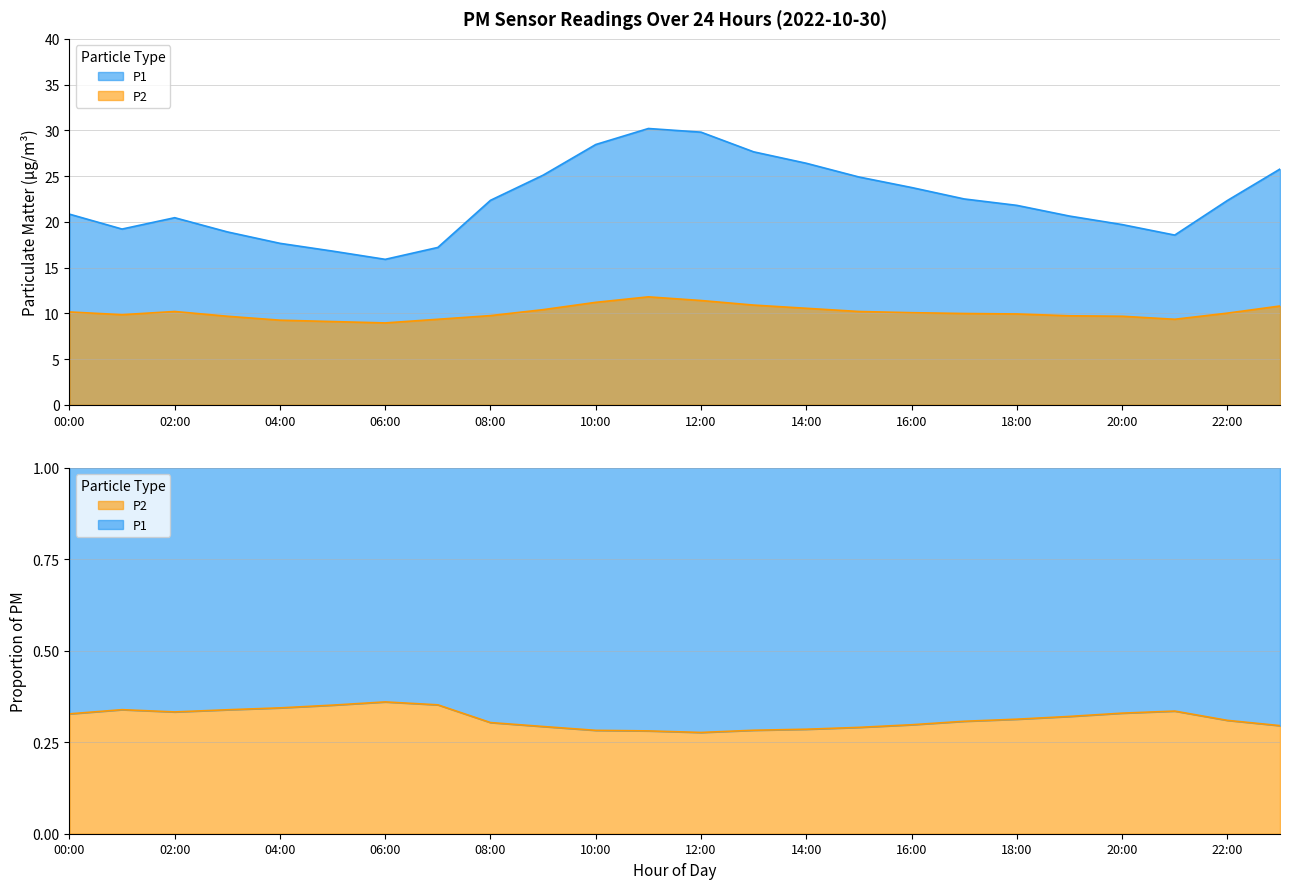

Which has a higher value, 04:00 or 21:00?

21:00